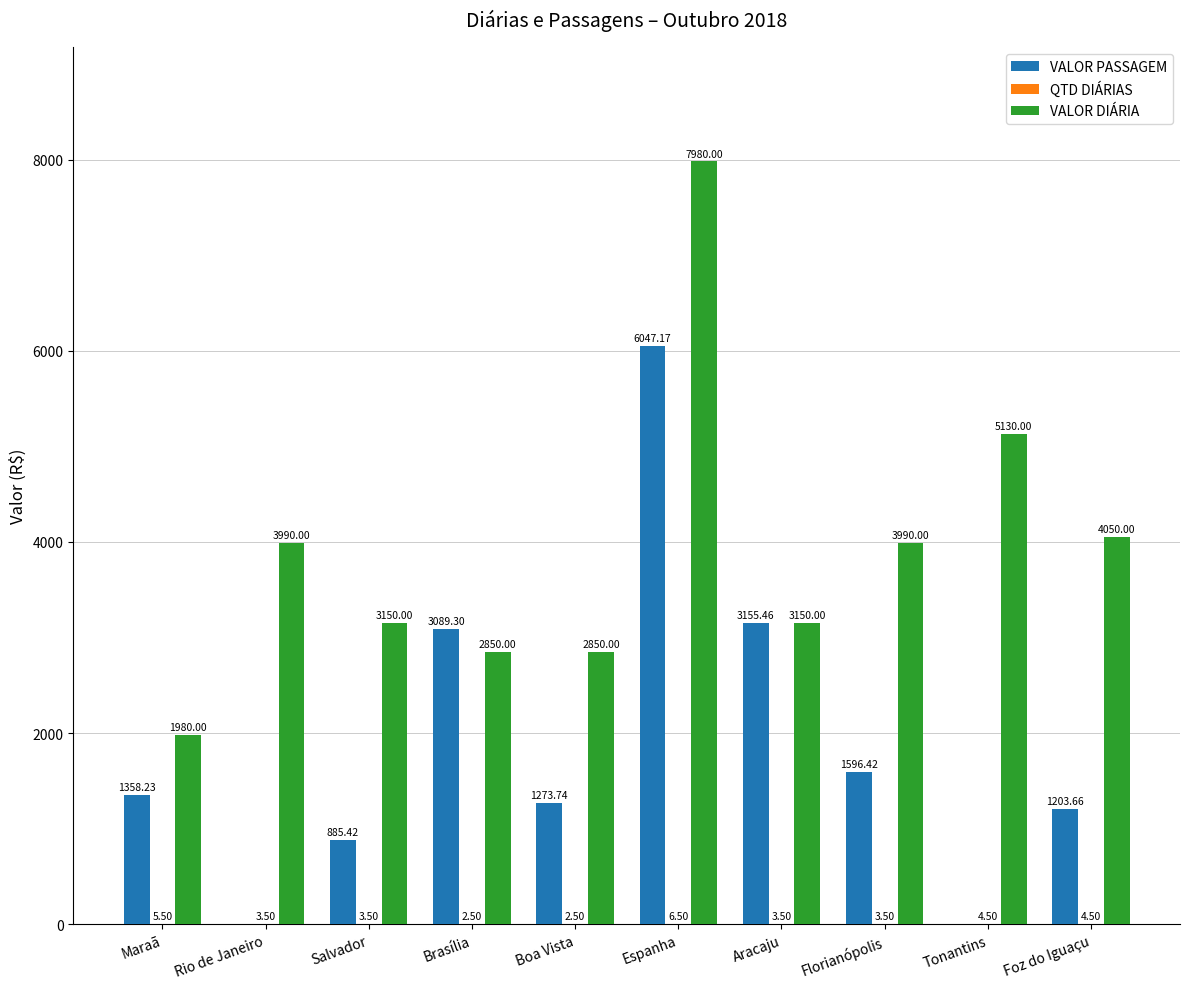

What is the total value across all series at Rio de Janeiro?

3993.5